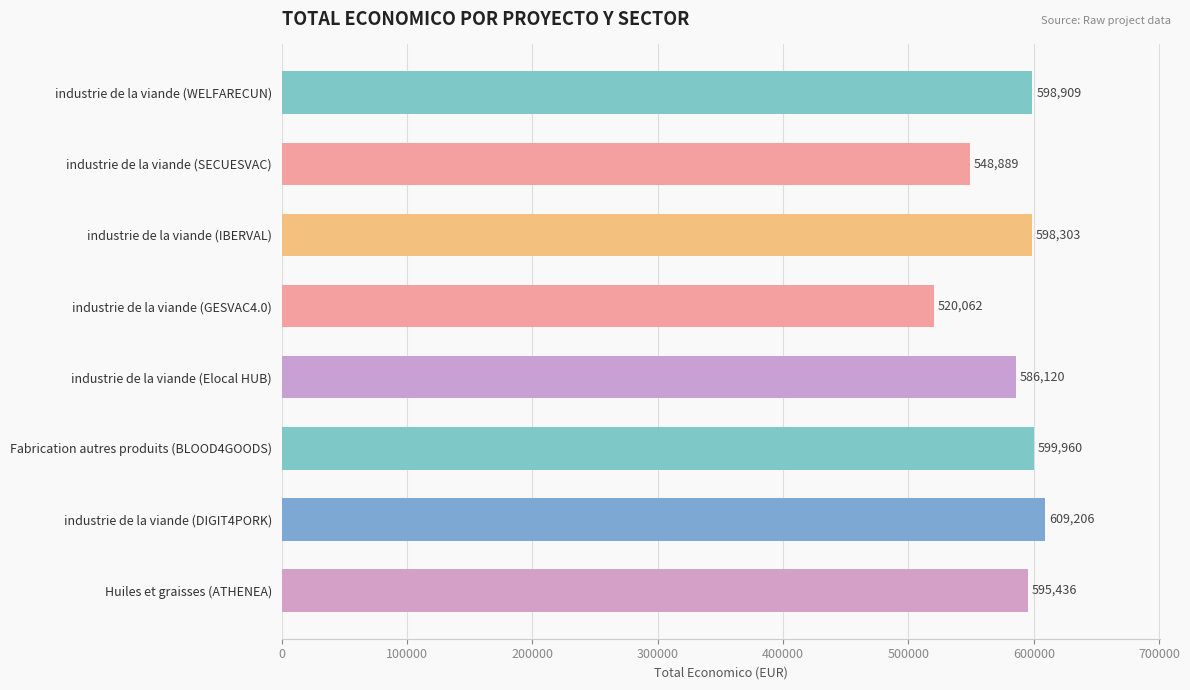

Reading top to bottom, extract all data points from this chart.

598909	548889	598303	520062	586120	599960	609206	595436